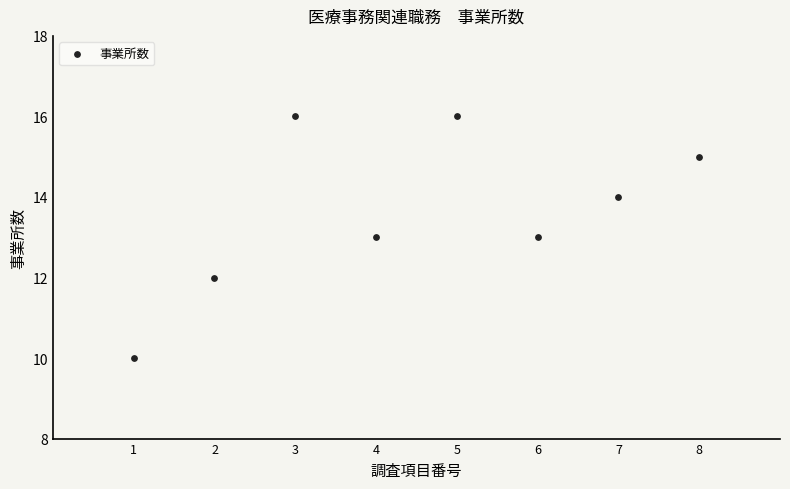

What is the range of Y values (max minus min)?

6